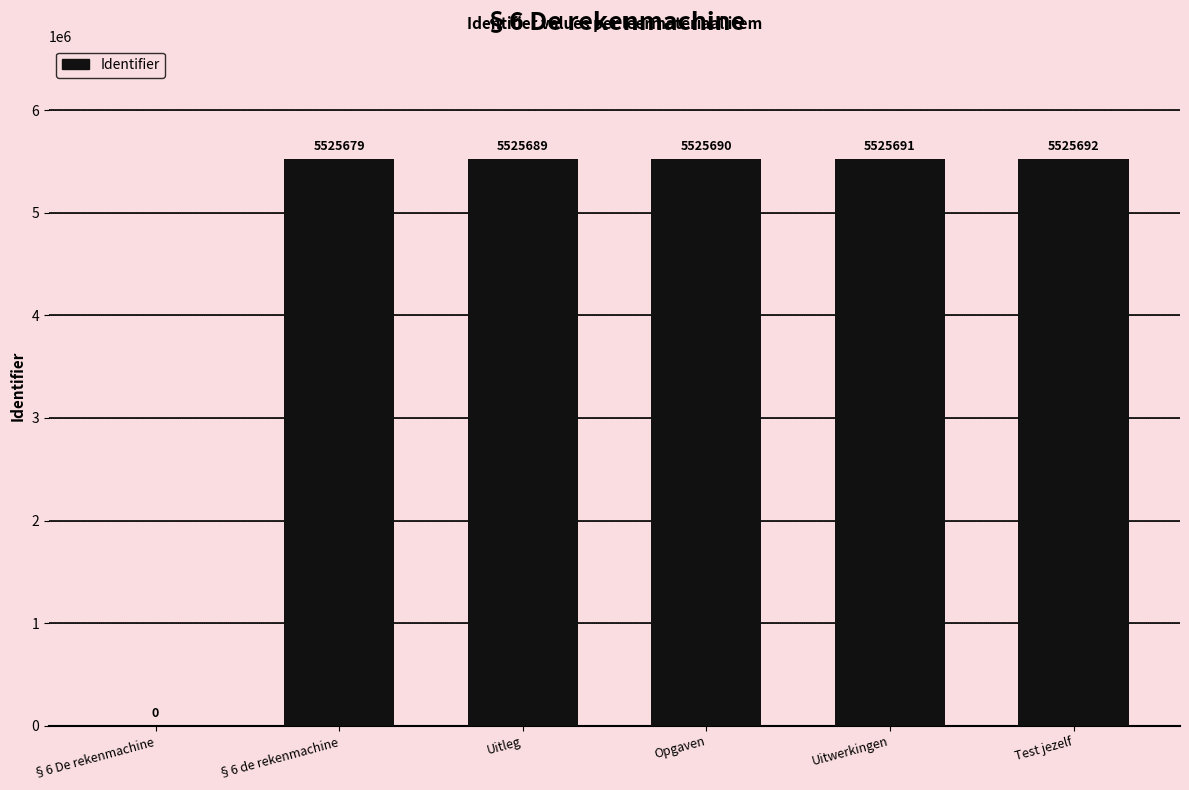

Between Uitwerkingen and Uitleg, which is larger?

Uitwerkingen